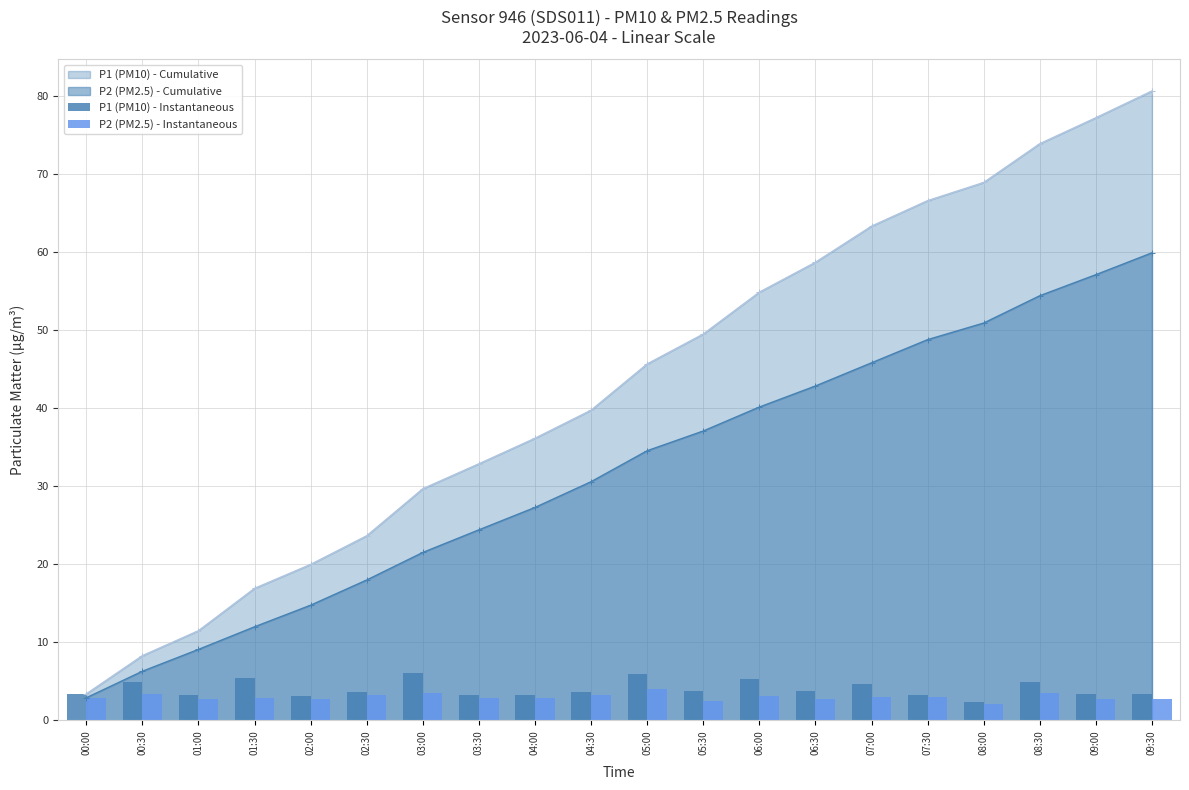

How many values in the P1 (PM10) - Cumulative series exceed 45?

10